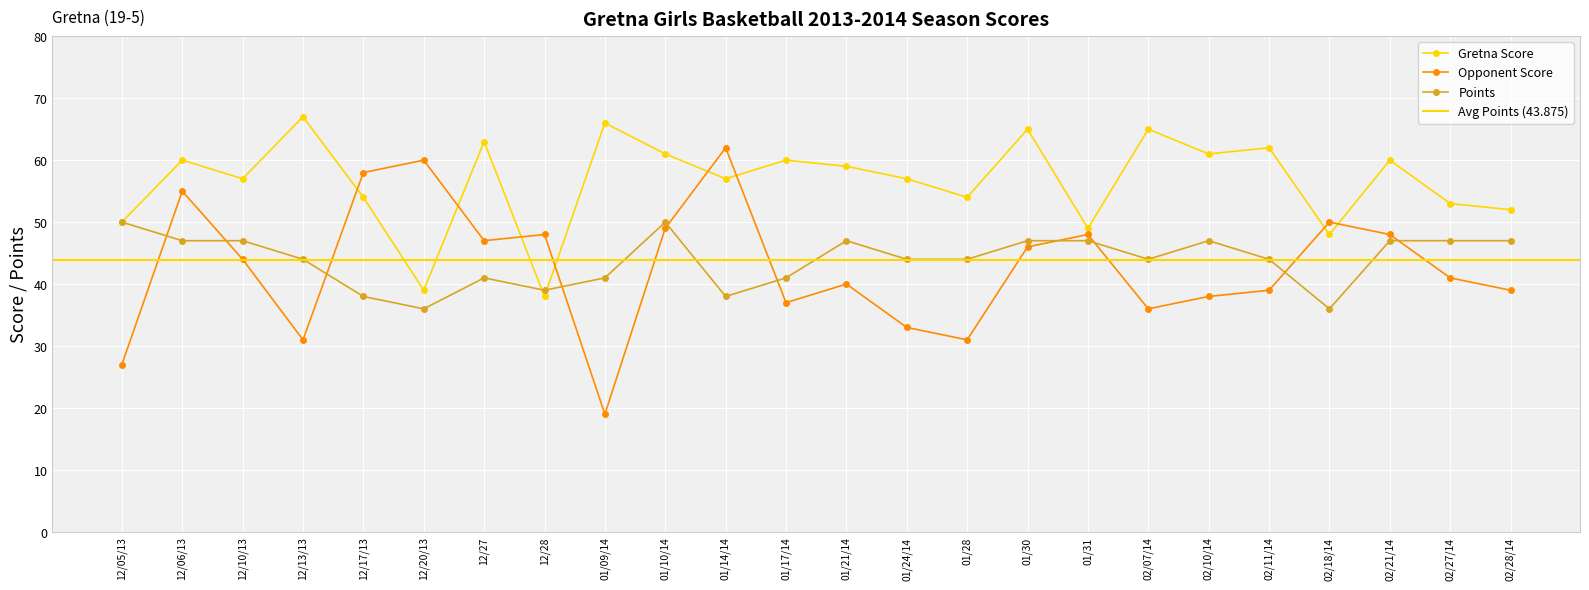

Is it true that Points equals 39 at 12/28?

True